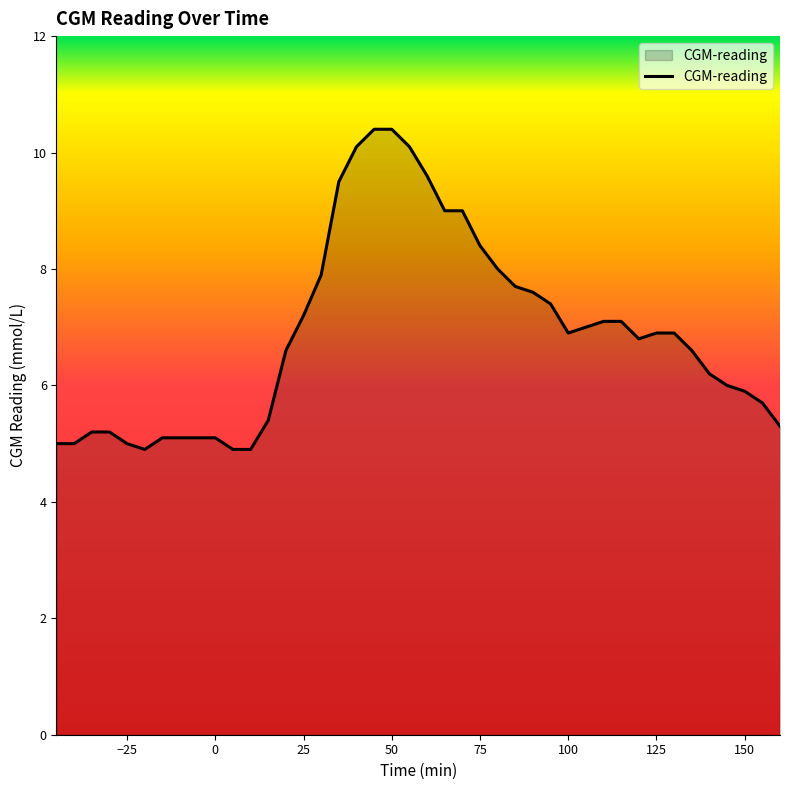

What is the difference between the maximum and minimum values?

5.5